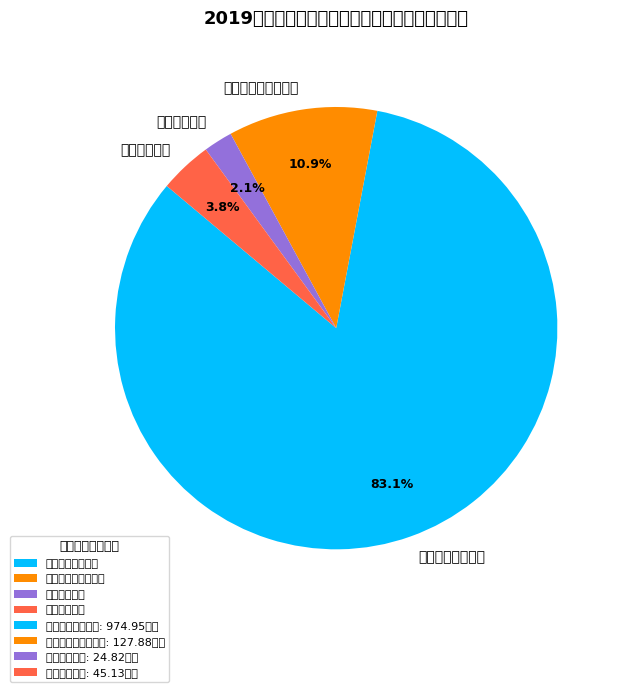

Rank the categories by value from lowest to highest.

卫生健康支出, 住房保障支出, 社会保障和就业支出, 一般公共服务支出